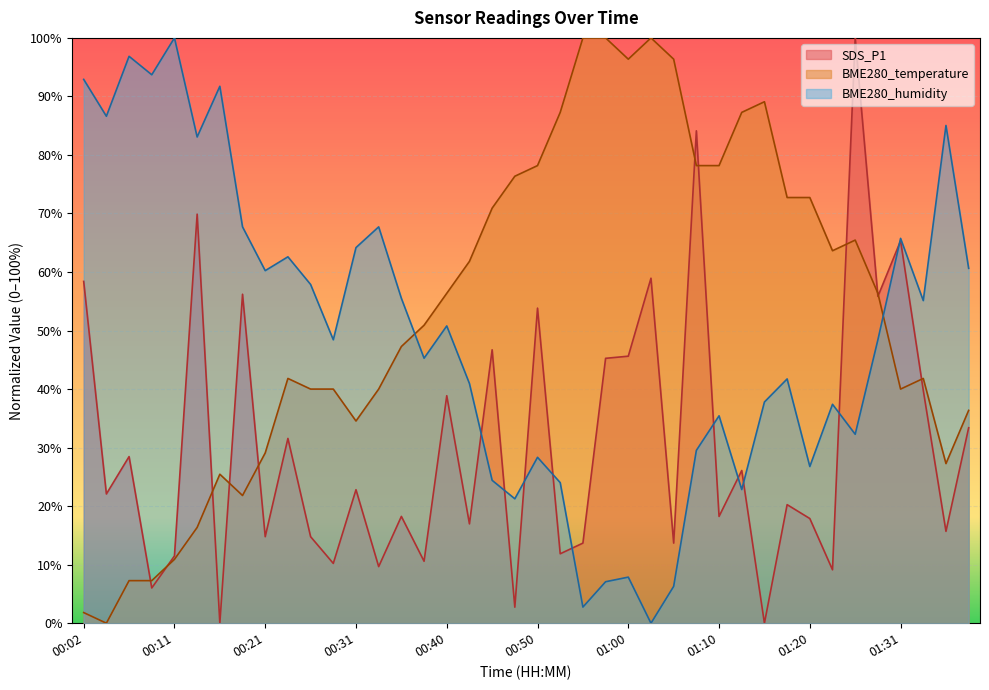

Is it true that BME280_humidity equals 29.5 at 01:07?

True